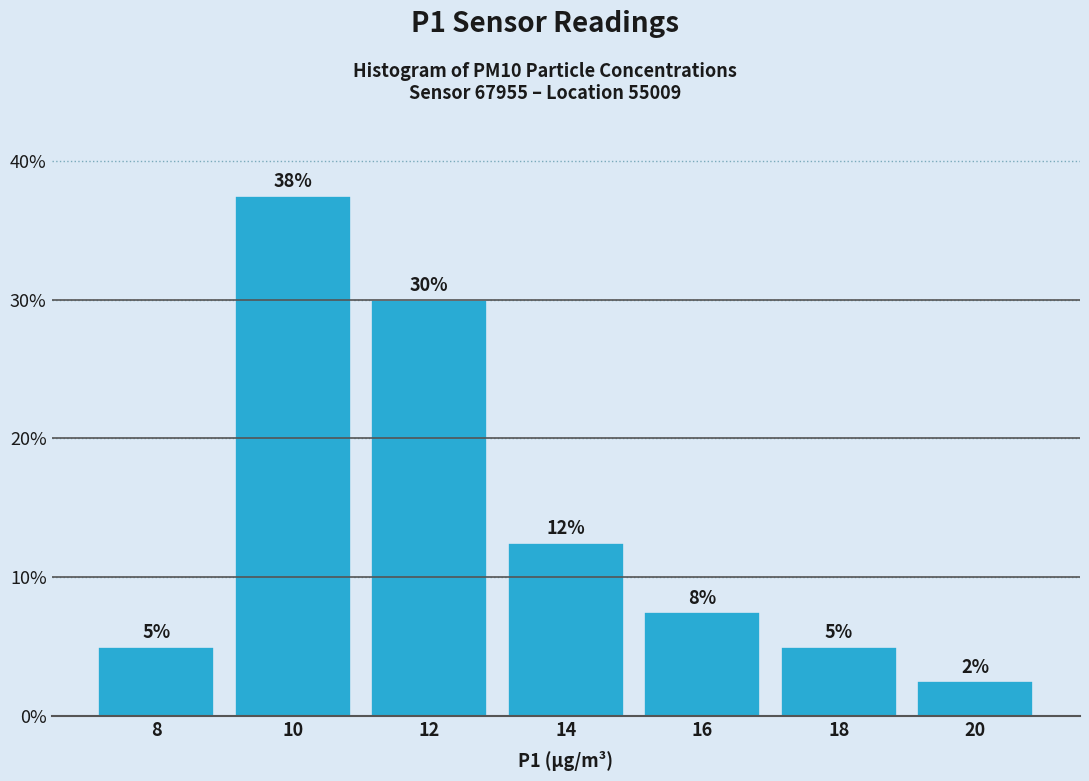

Does the chart contain any negative values?

No